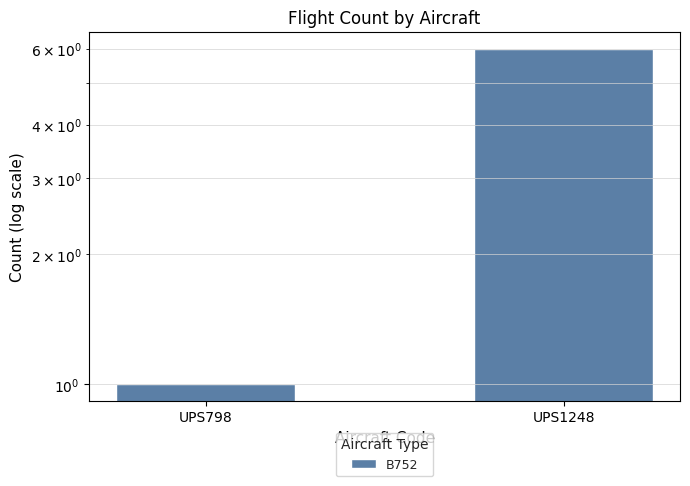

Count the values in the range 1 to 6.

2